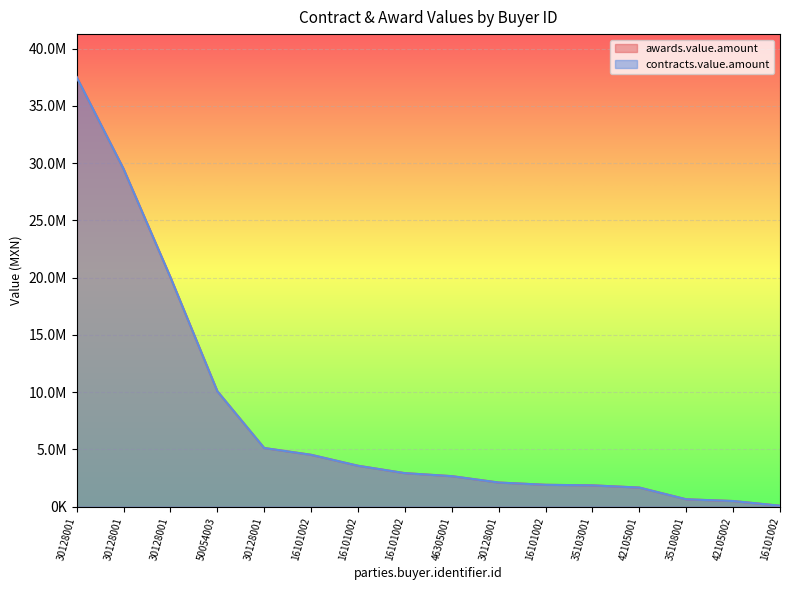

List the series in order of their peak value, highest first.

awards.value.amount, contracts.value.amount